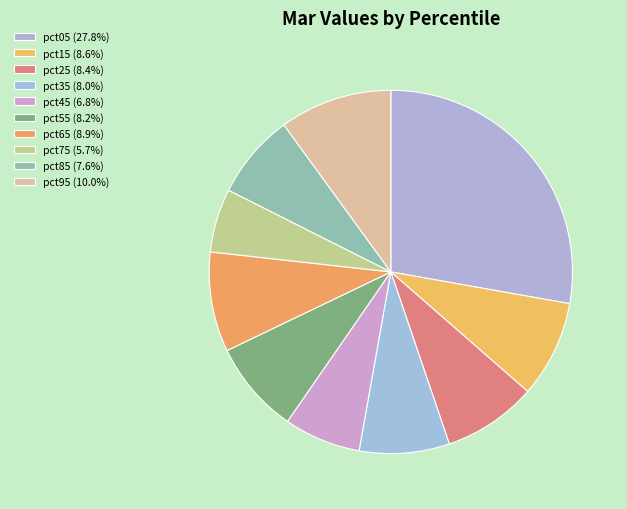

Does pct35 represent more than half of the total?

No